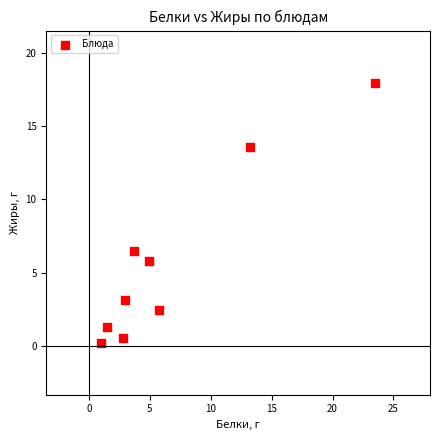

What is the range of Y values (max minus min)?

17.8